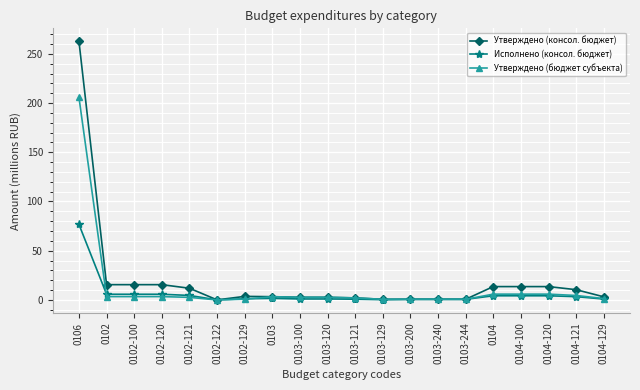

At which label does Утверждено (бюджет субъекта) first exceed 2?

0106